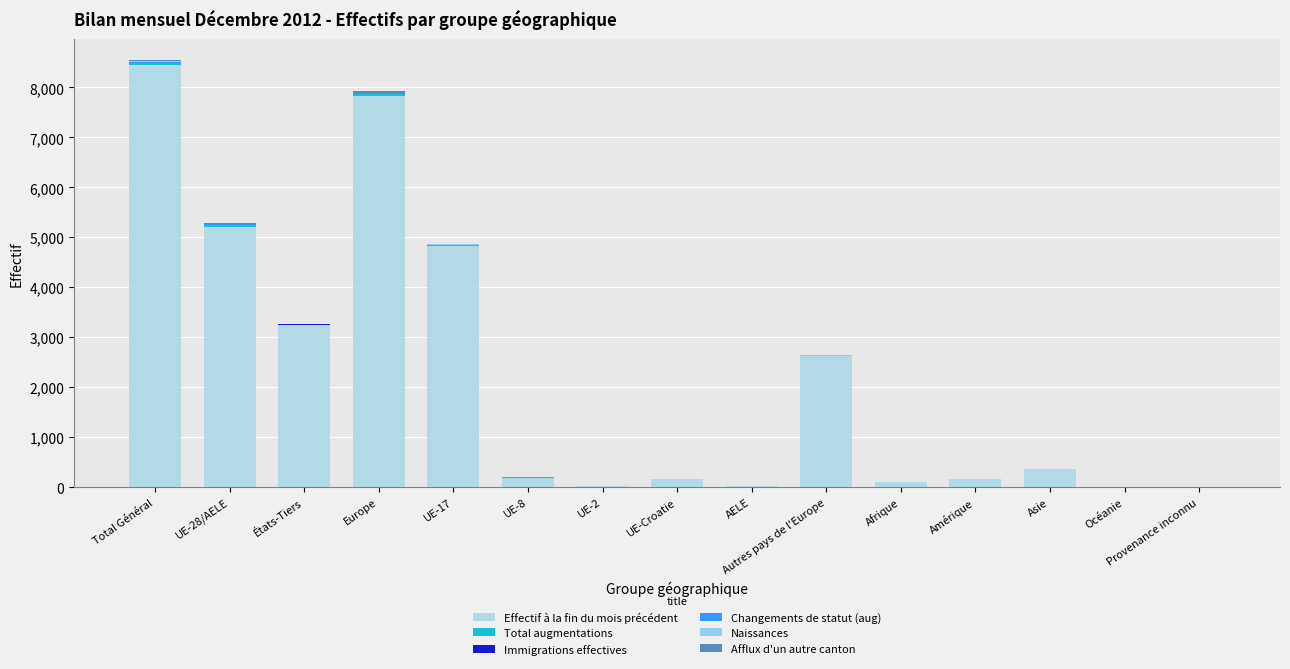

Count the number of categories in the chart.

15